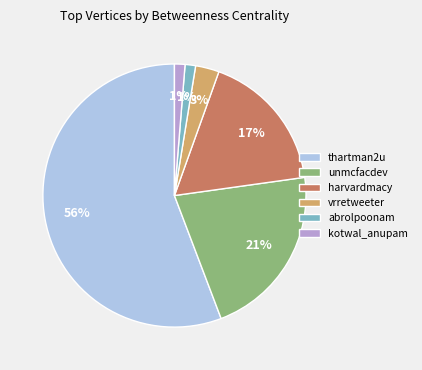

To the nearest percent, what is the difference between the vrretweeter and kotwal_anupam slice percentages?

2%